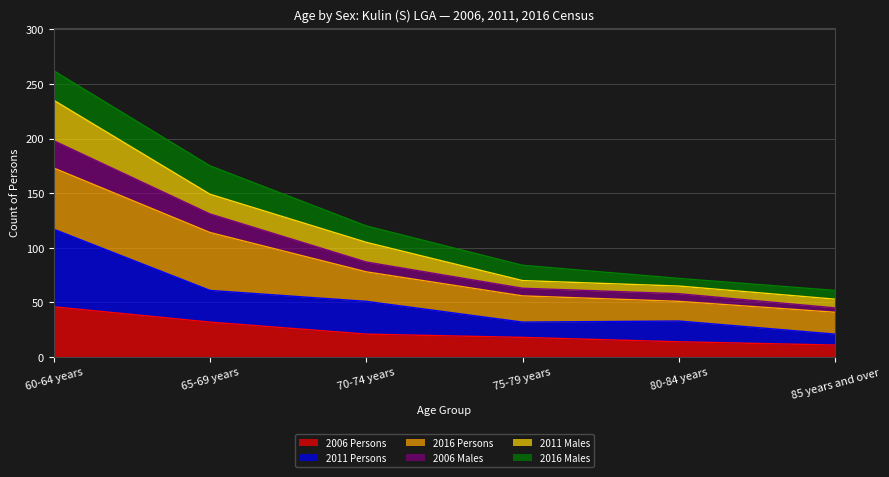

Between 85 years and over and 60-64 years, which is larger?

60-64 years